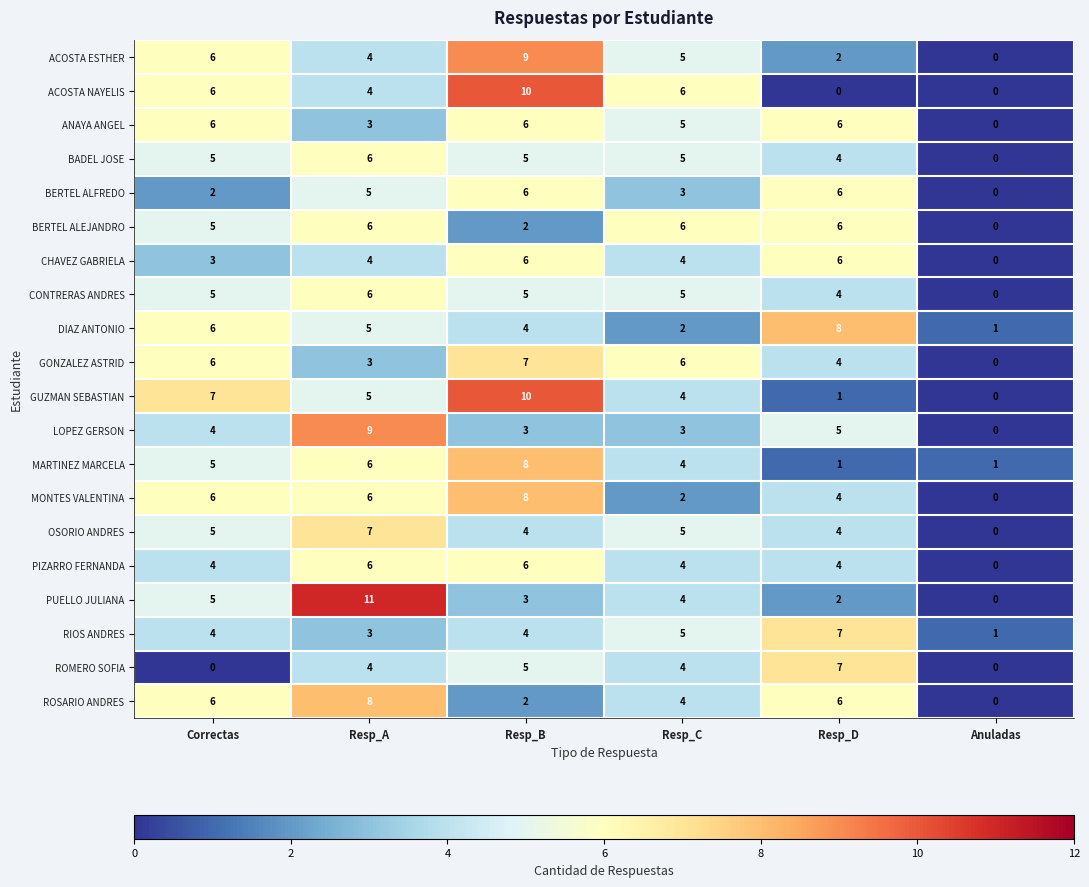

What is the difference between the maximum and minimum values in the GUZMAN SEBASTIAN series?

10